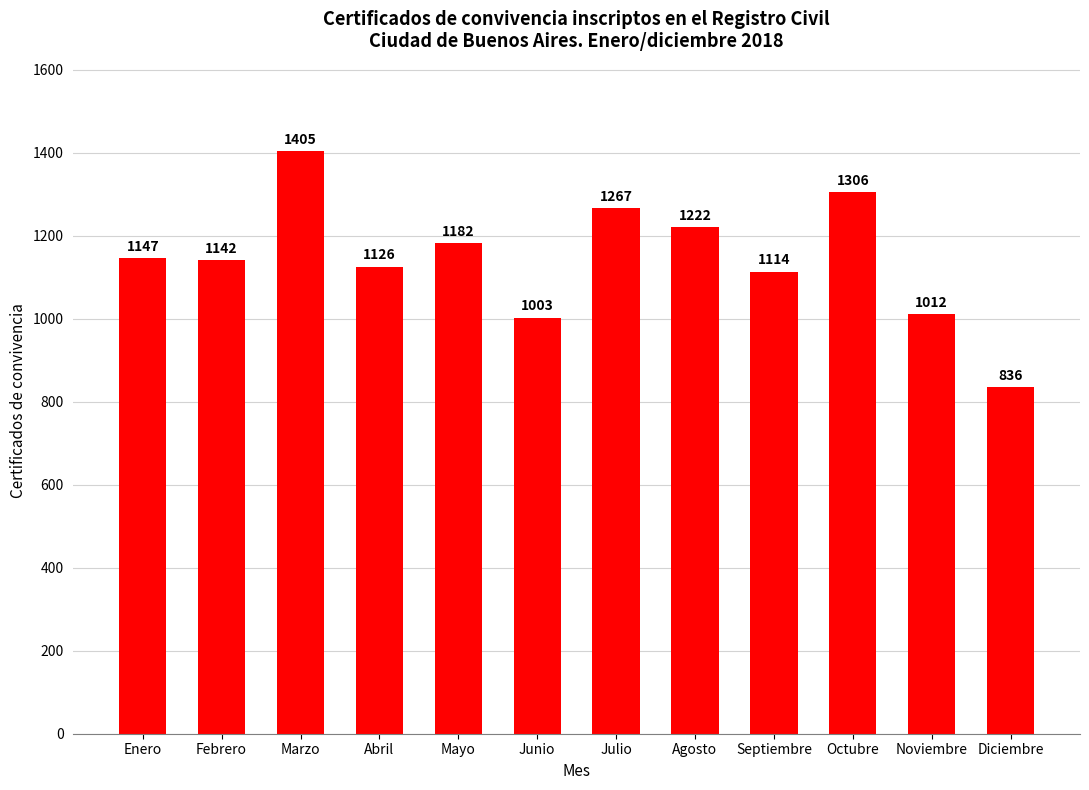

What is the difference between the values at Diciembre and Junio?

167